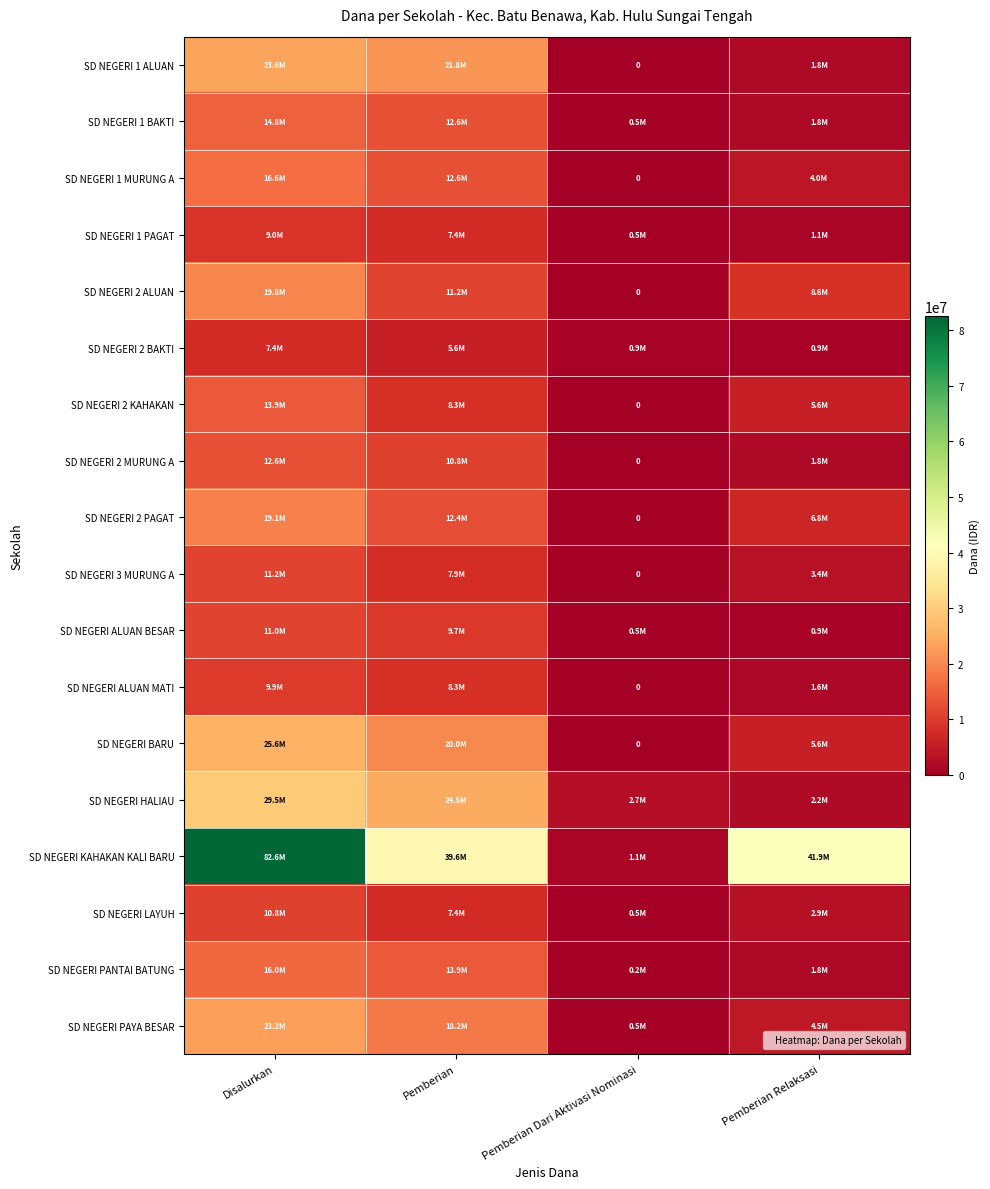

At which label does SD NEGERI 2 PAGAT reach its minimum?

Pemberian Dari Aktivasi Nominasi